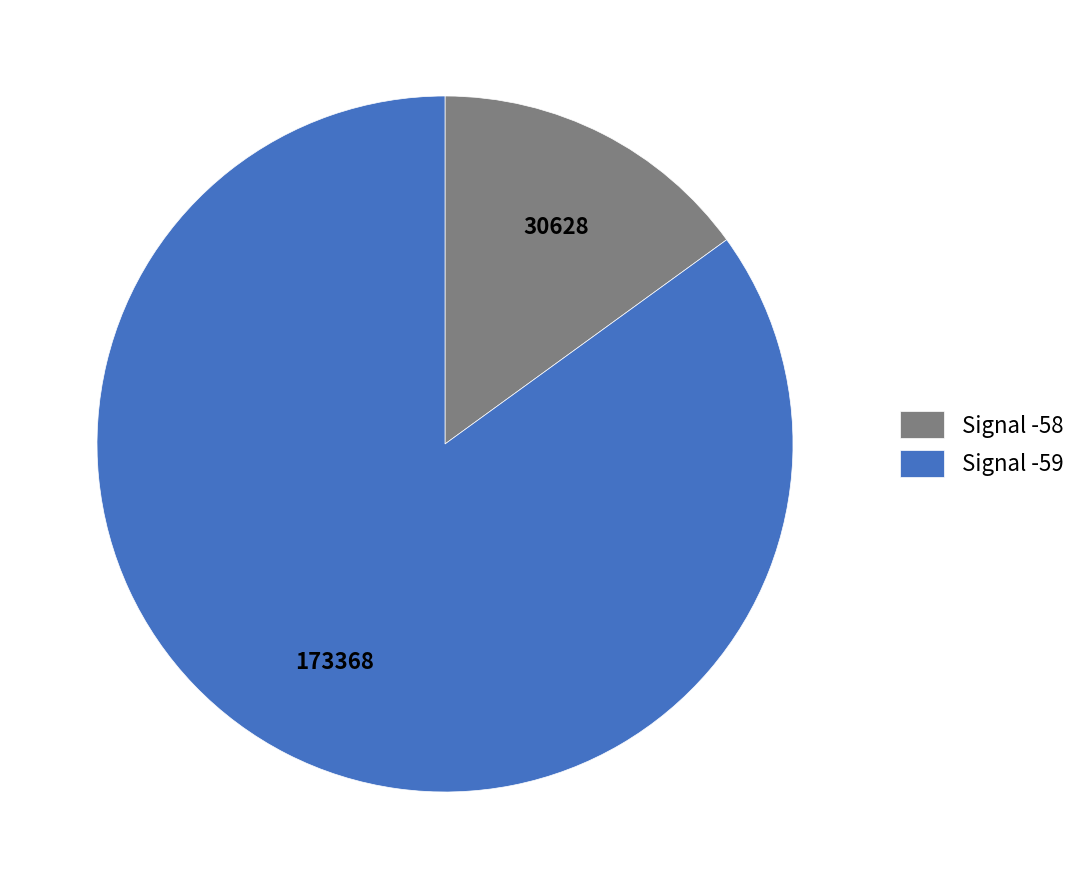

Rank the categories by value from highest to lowest.

Signal -59, Signal -58